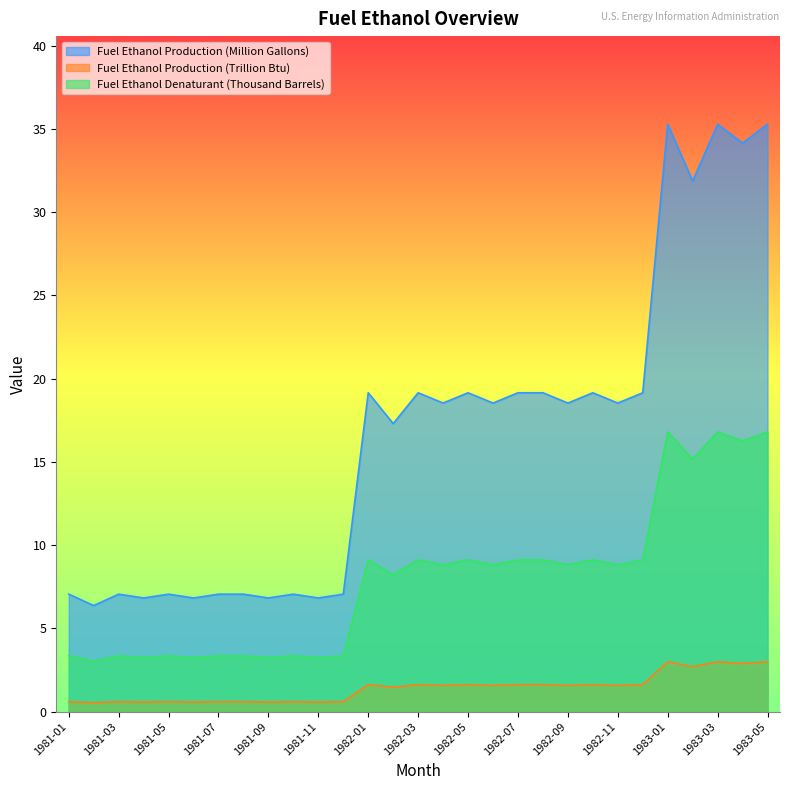

The Fuel Ethanol Production (Trillion Btu) series shows 0.6 at 1981-11. True or false?

True